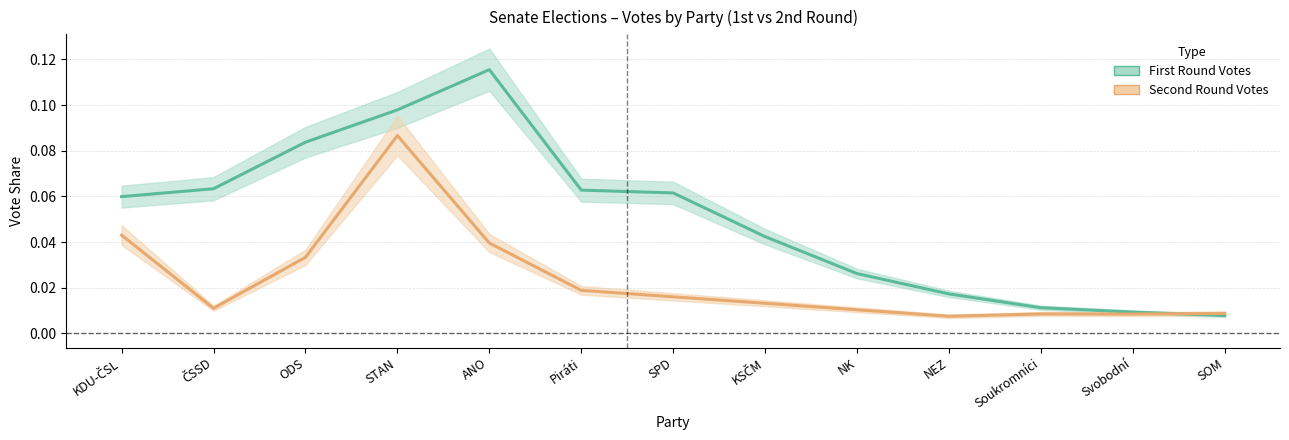

List the labels in order of value, largest first.

ANO, STAN, ODS, ČSSD, Piráti, SPD, KDU-ČSL, KSČM, NK, NEZ, Soukromníci, Svobodní, SOM